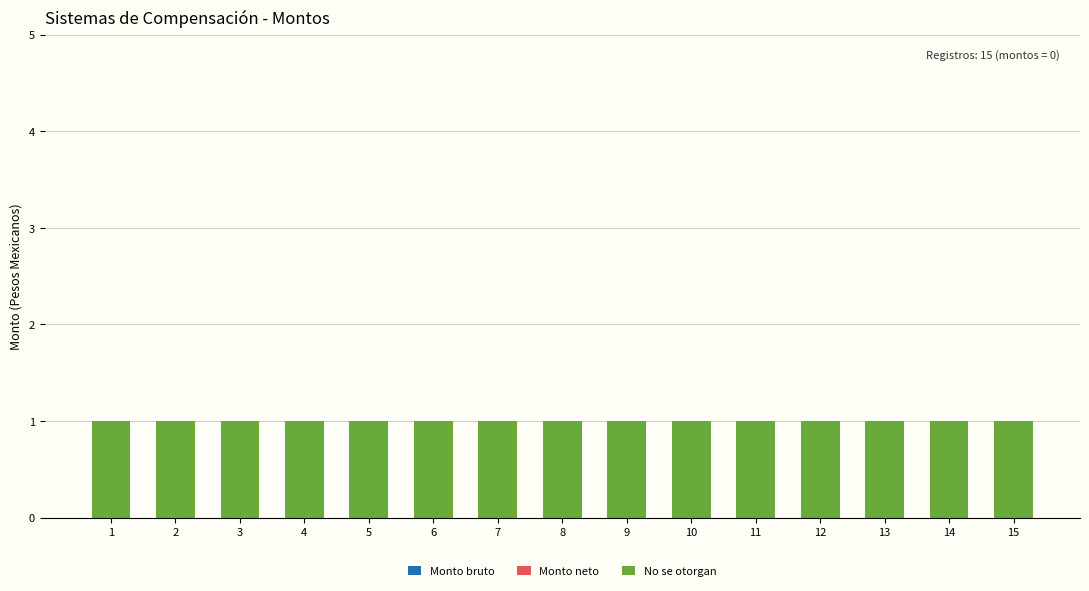

At which category does the chart reach its minimum across all series?

1